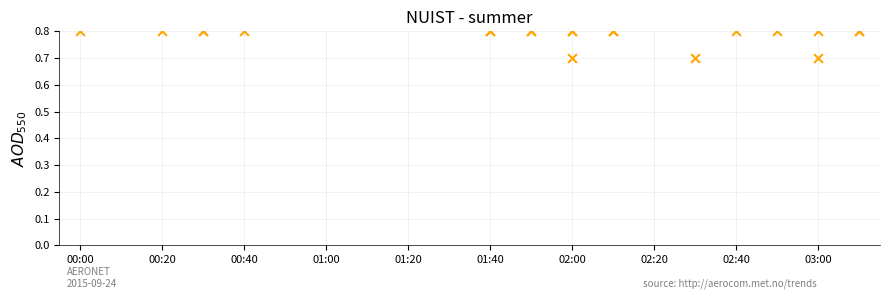

Is the value of col_4 at 02:20 greater than the value of col_3 at 00:40?

No